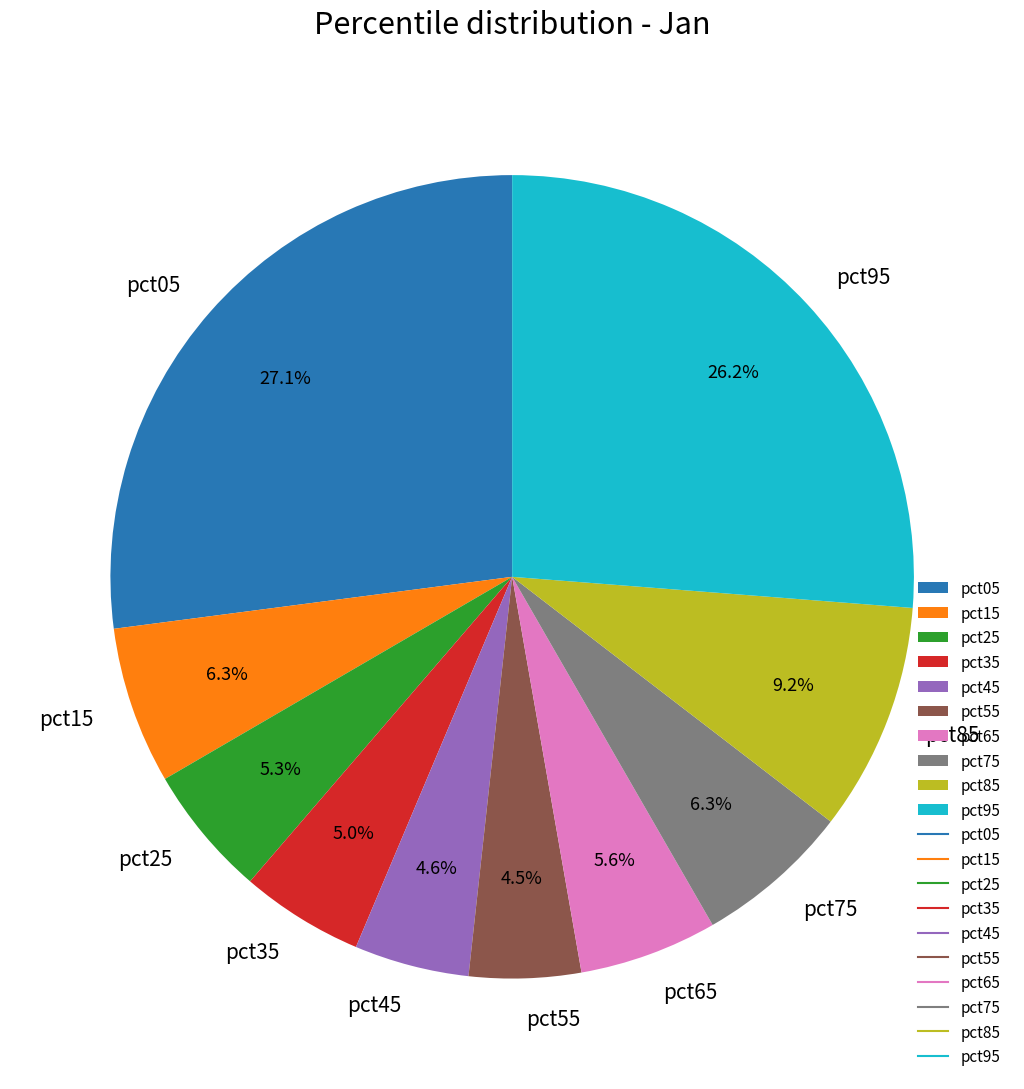

To the nearest percent, what percentage of the pie is pct05?

27%